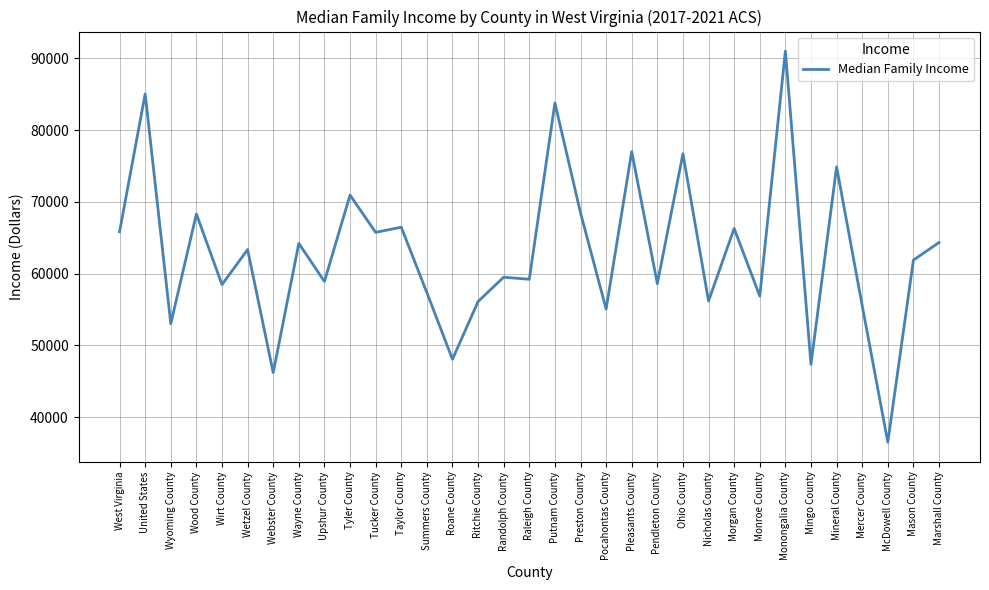

At which category does the chart reach its peak across all series?

Monongalia County